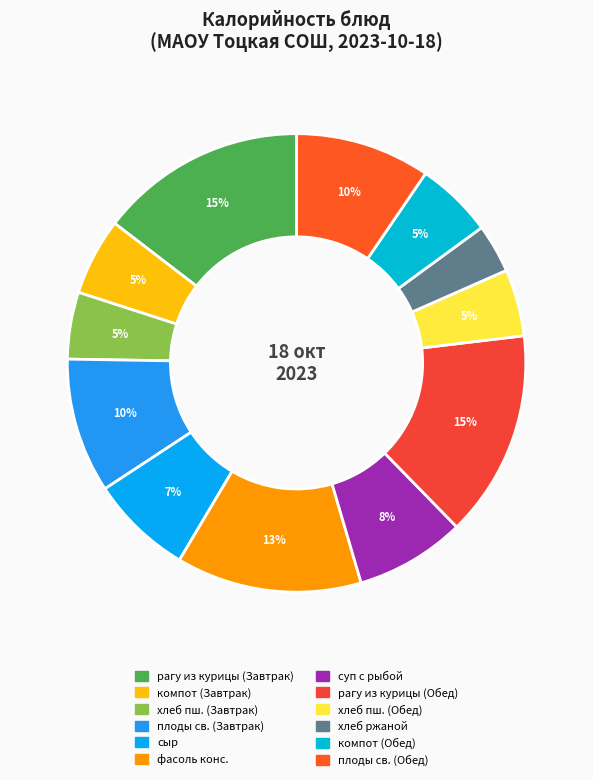

How many slices are in this pie chart?

12